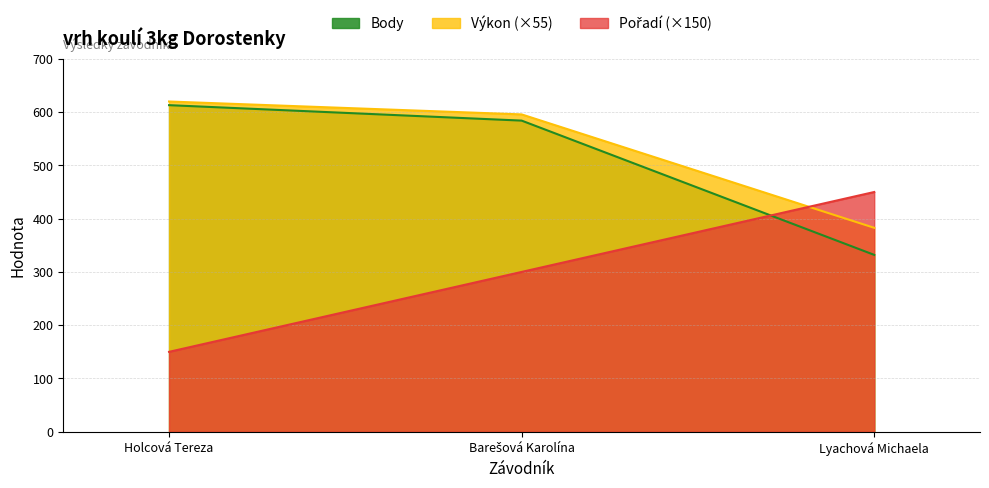

Read the Pořadí value at Lyachová Michaela.

450.0